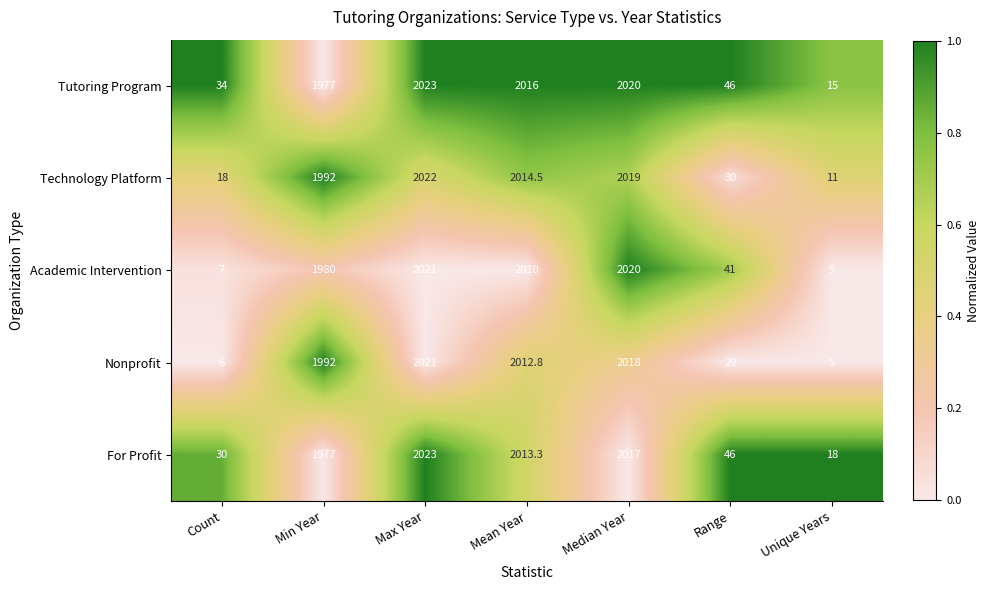

What is the sum of all Technology Platform values?

8106.5